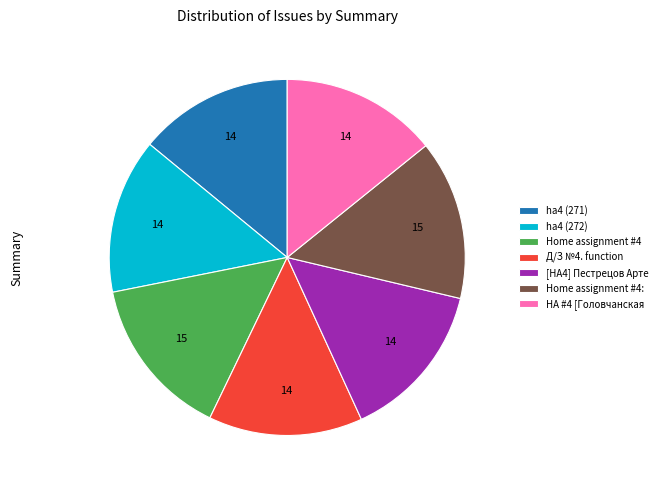

What is the ratio of the value at ha4 (271) to the value at HA #4 [Головчанская?

1.0